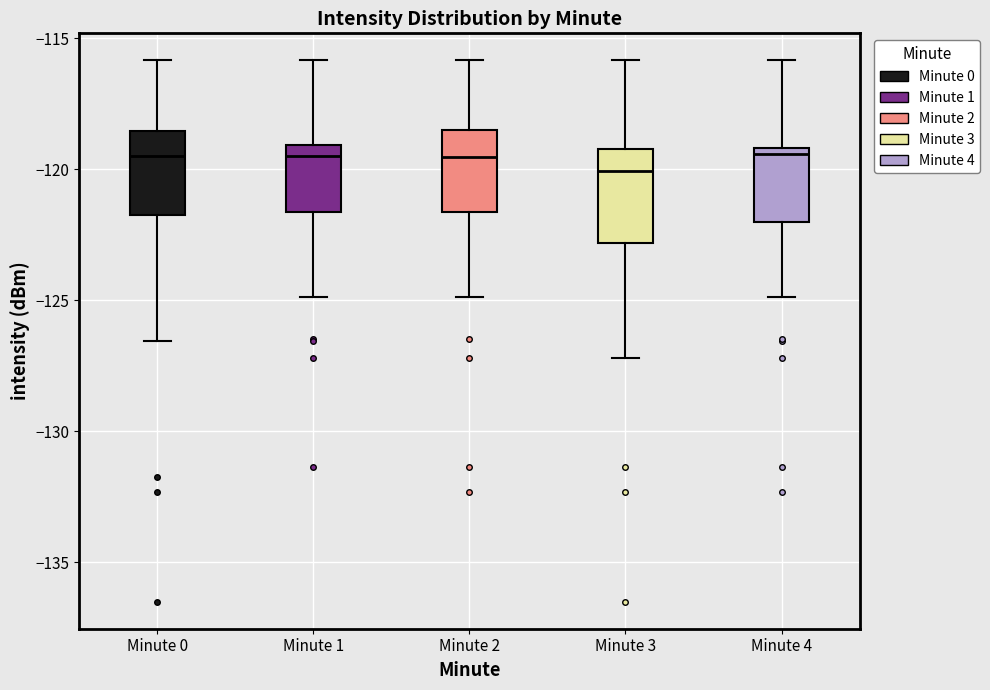

Reading left to right, read every box against the y-axis: the position of its median line, the range the box covers, and the ends of its whiskers. The values are not printed on the chart, so give them approximately, as read against the axis.

Minute 0: median -119.5, box -121.5 to -118.5, whiskers -126.5 to -116.0
Minute 1: median -119.5, box -121.5 to -119.0, whiskers -125.0 to -116.0
Minute 2: median -119.5, box -121.5 to -118.5, whiskers -125.0 to -116.0
Minute 3: median -120.0, box -123.0 to -119.0, whiskers -127.0 to -116.0
Minute 4: median -119.5, box -122.0 to -119.0, whiskers -125.0 to -116.0